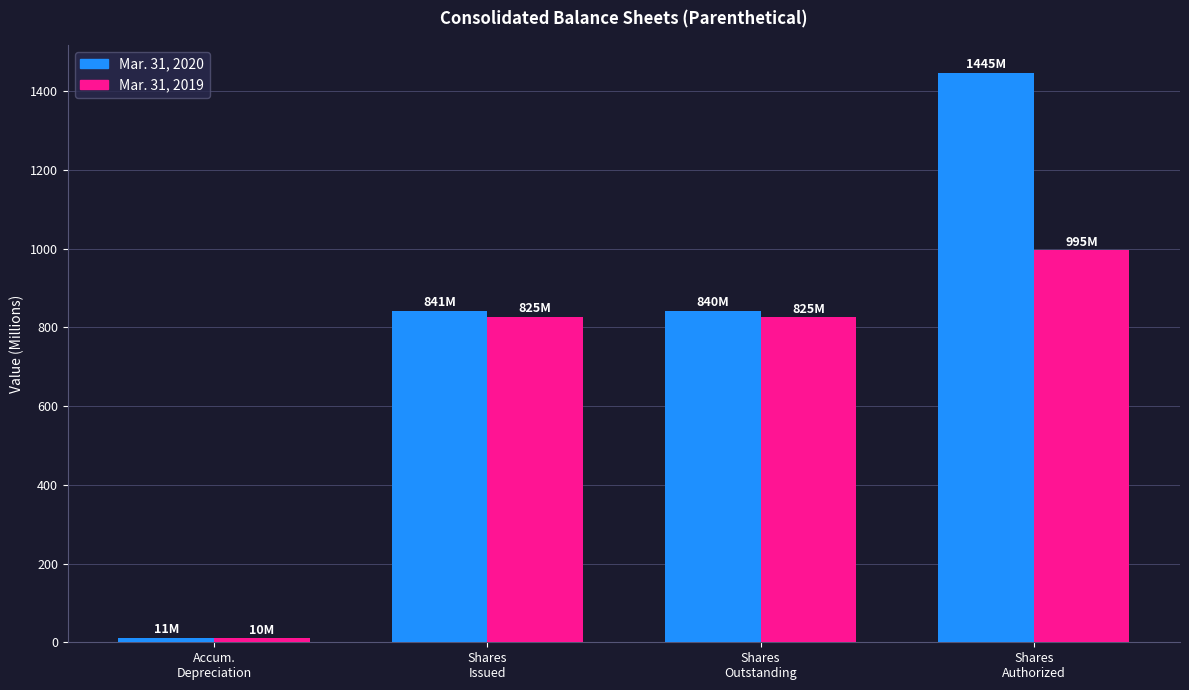

Which category has the lowest value in the Mar. 31, 2020 series?

Accum.
Depreciation